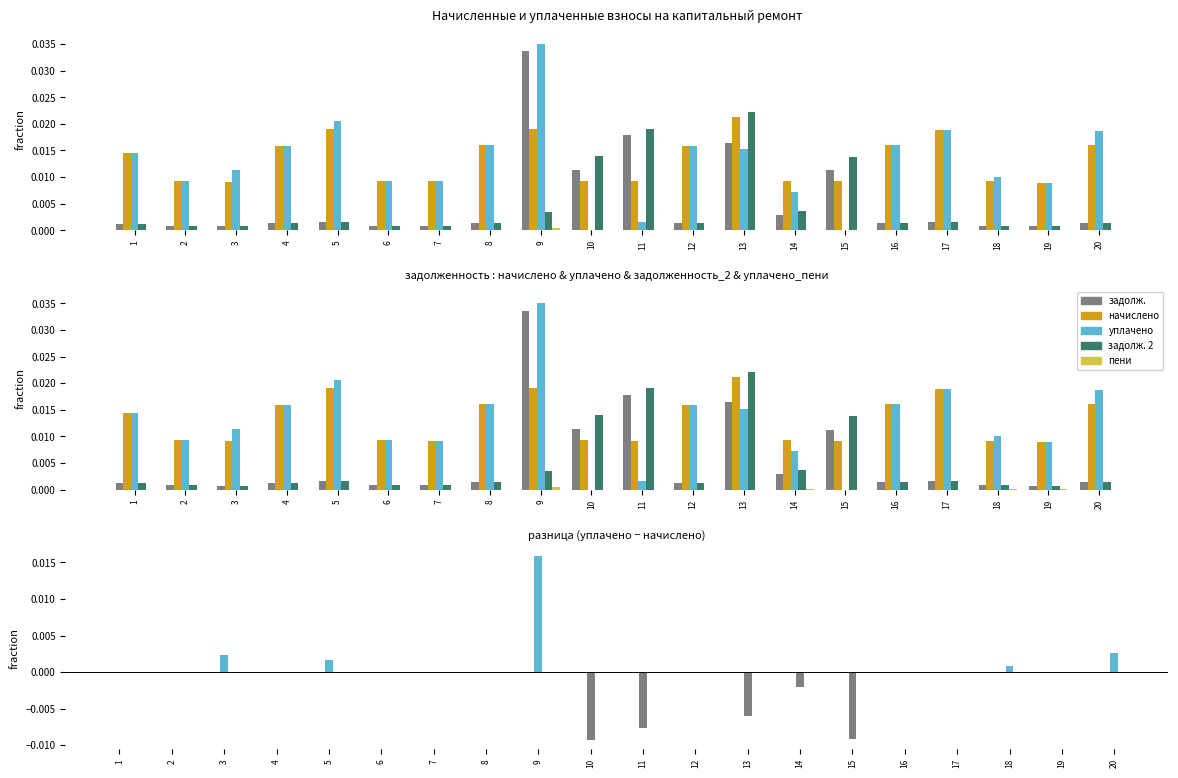

Is it true that начислено equals 0.0 at 13?

False